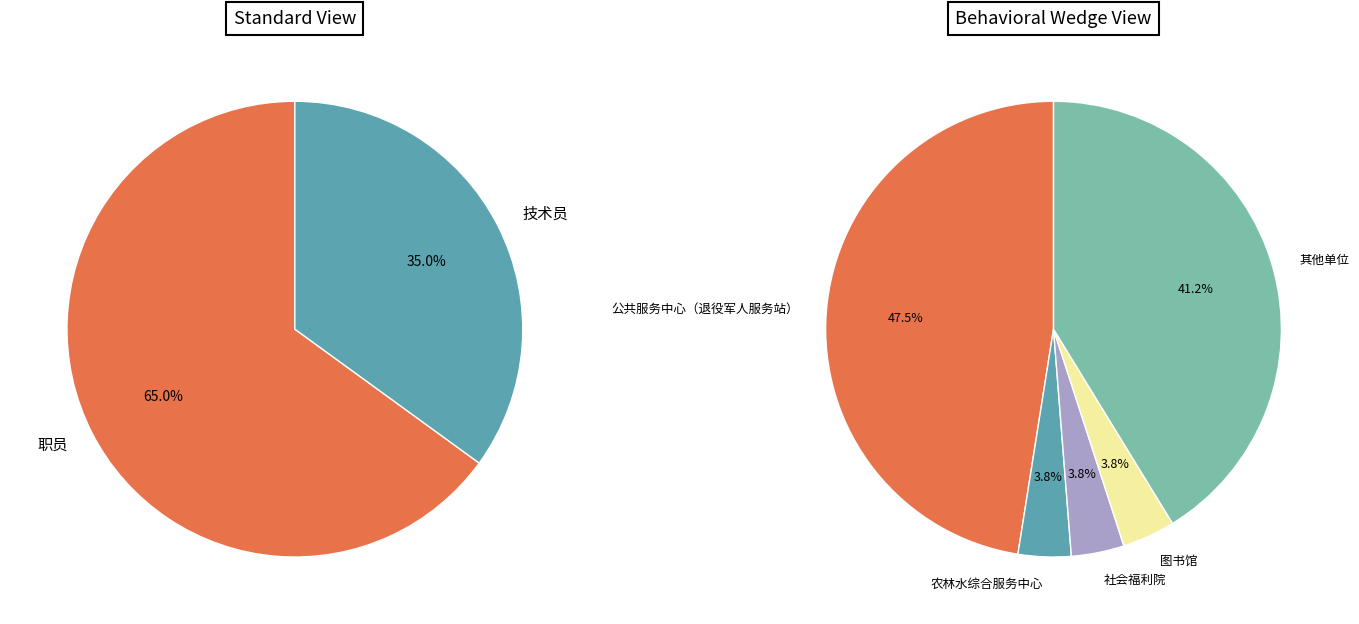

Which category has the biggest portion of the pie?

职员